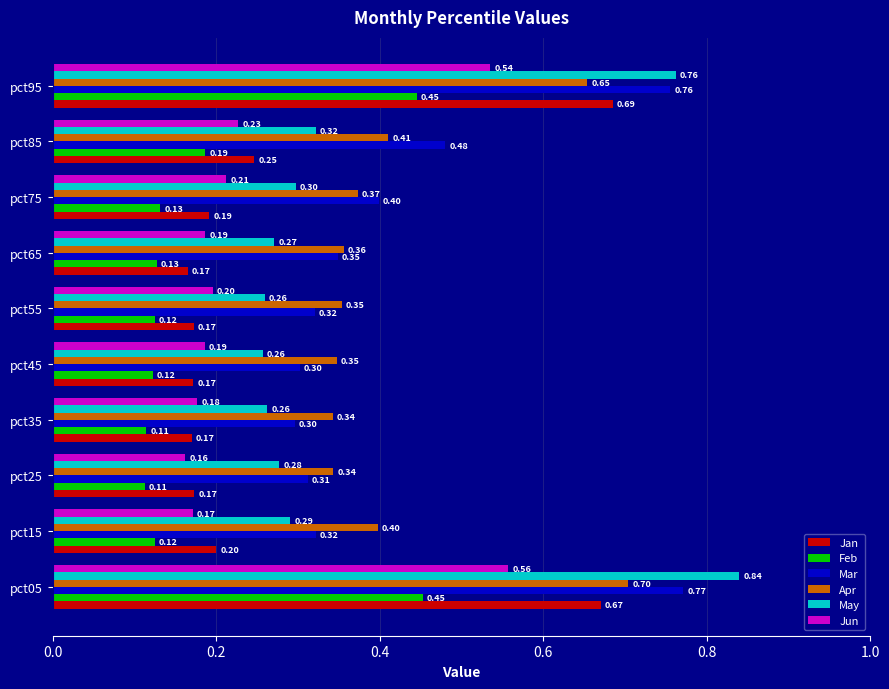

Between pct15 and pct95, which series saw the biggest shift?

Jan